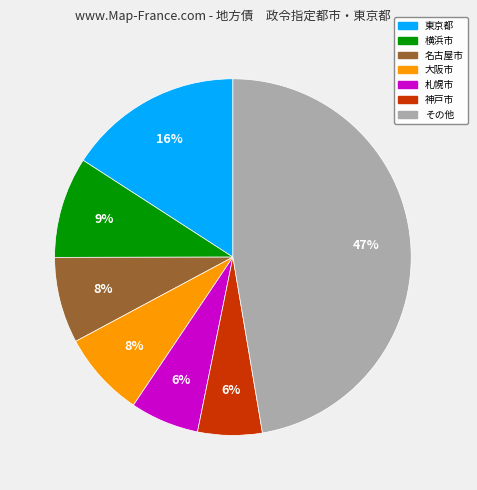

Count the number of slices in the pie.

7